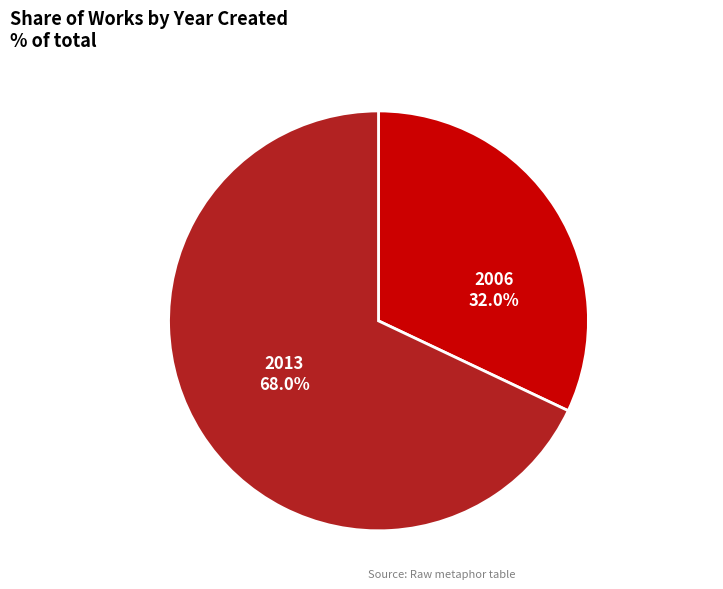

Which has a higher value, 2006 or 2013?

2013